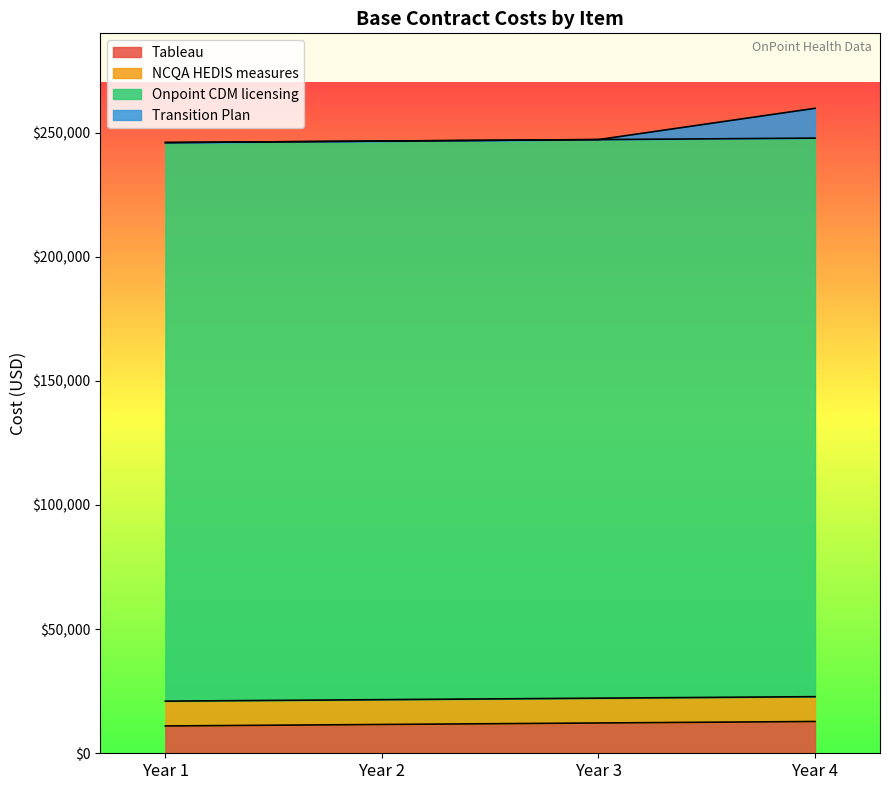

What is the highest value of the Tableau series?

12800